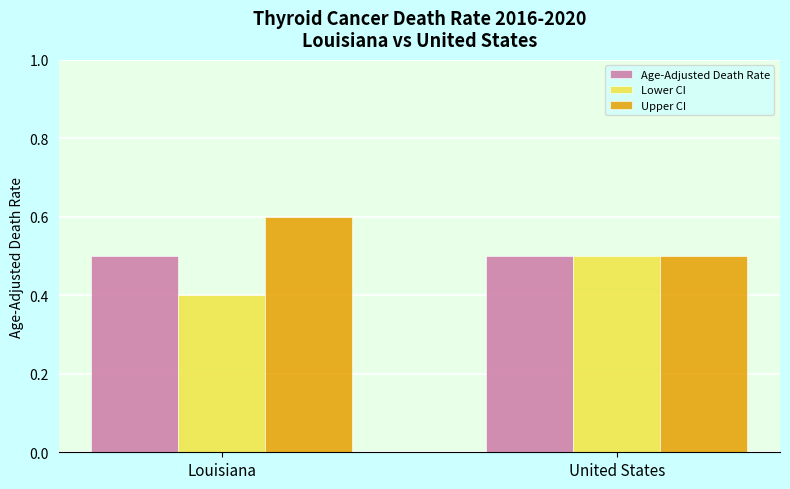

Reading left to right, transcribe all the data shown in this chart.

Age-Adjusted Death Rate: 0.5	0.5
Lower CI: 0.4	0.5
Upper CI: 0.6	0.5